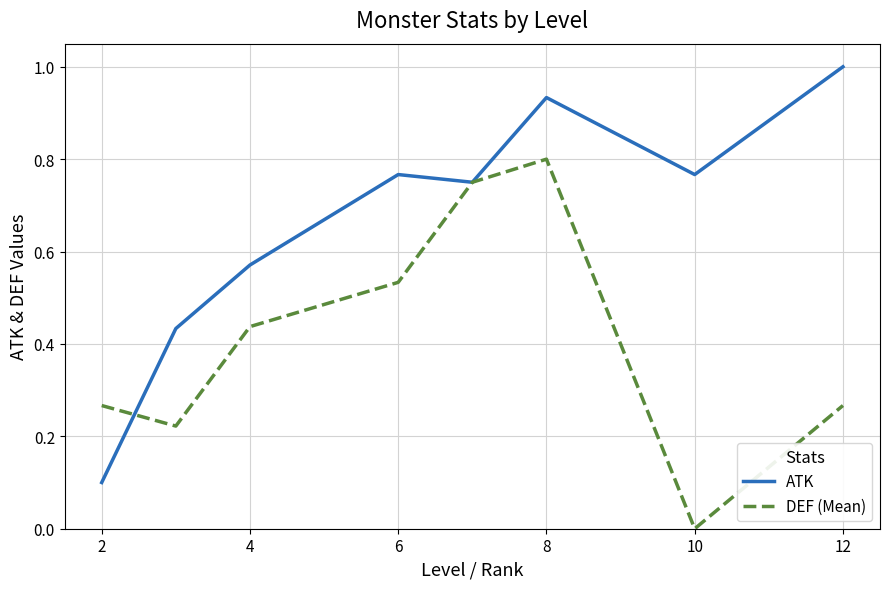

Rank the series by their maximum value, from highest to lowest.

ATK, DEF (Mean)